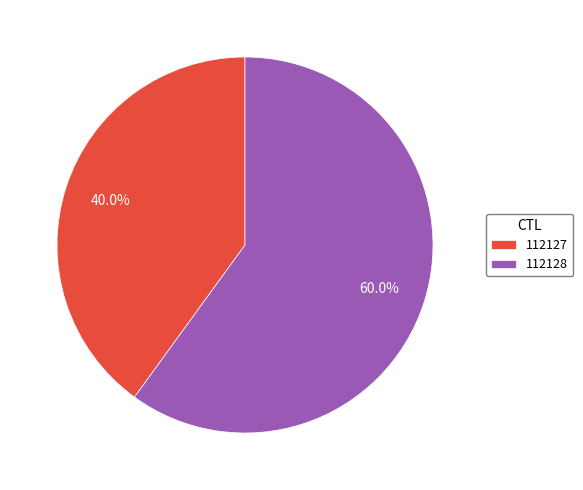

To the nearest percent, what percentage of the pie is 112127?

40%